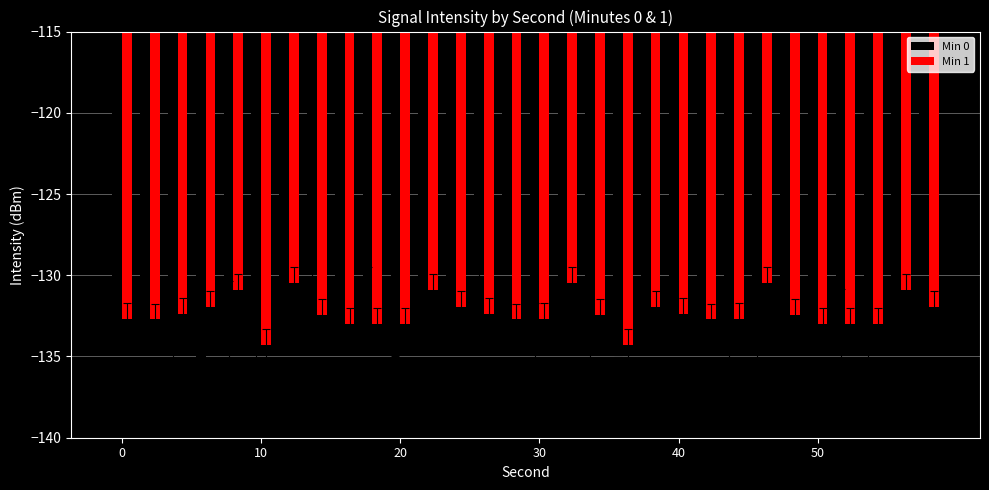

List the series in order of their peak value, highest first.

Min 0, Min 1